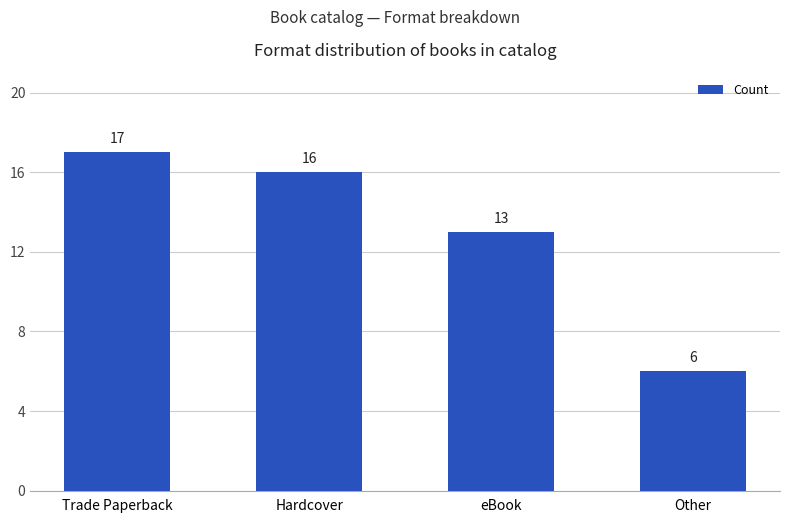

Which category has the lowest value across all series?

Other